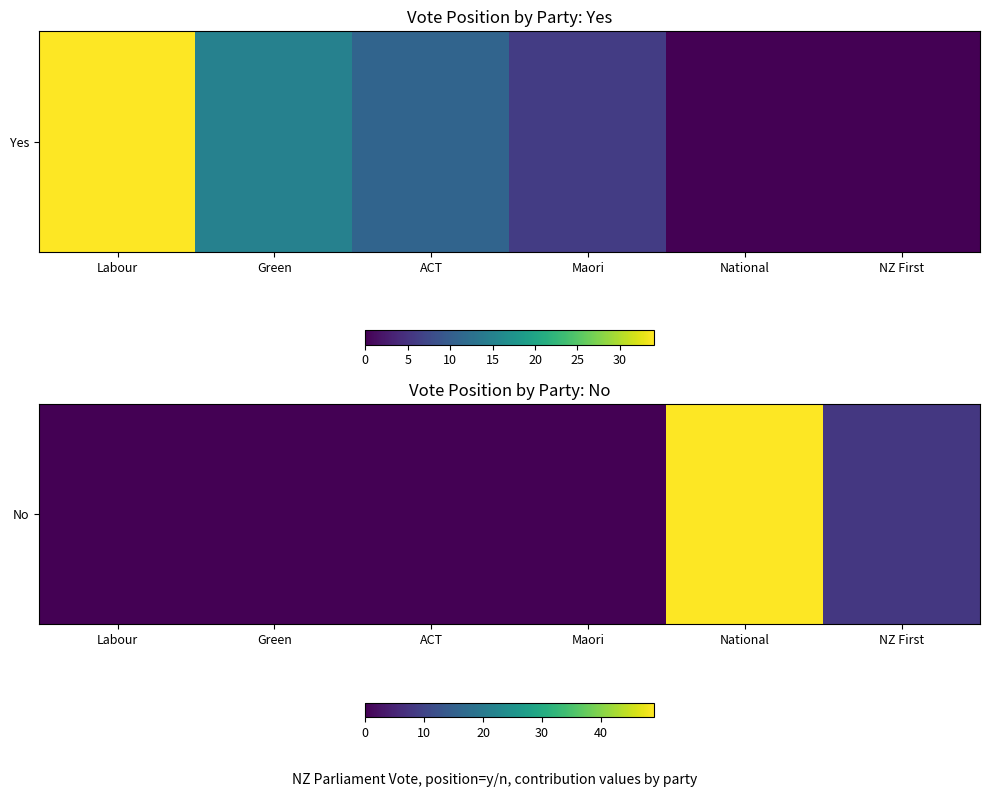

Count the values in the range 0 to 8.

5